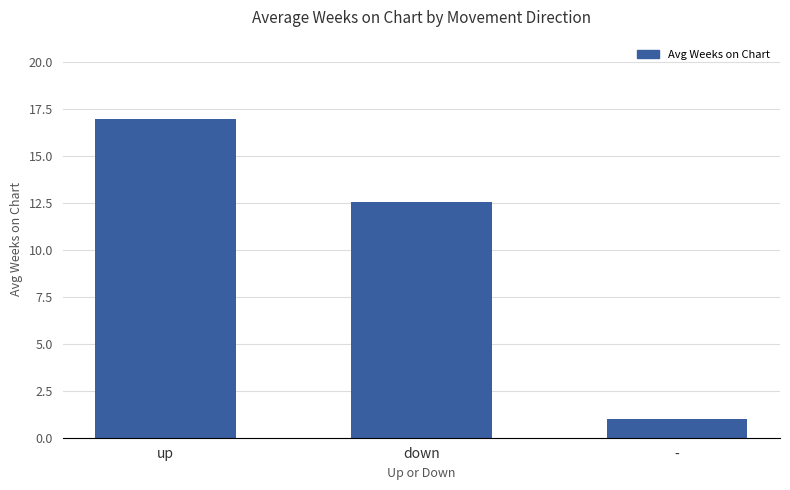

Between up and down, which is larger?

up